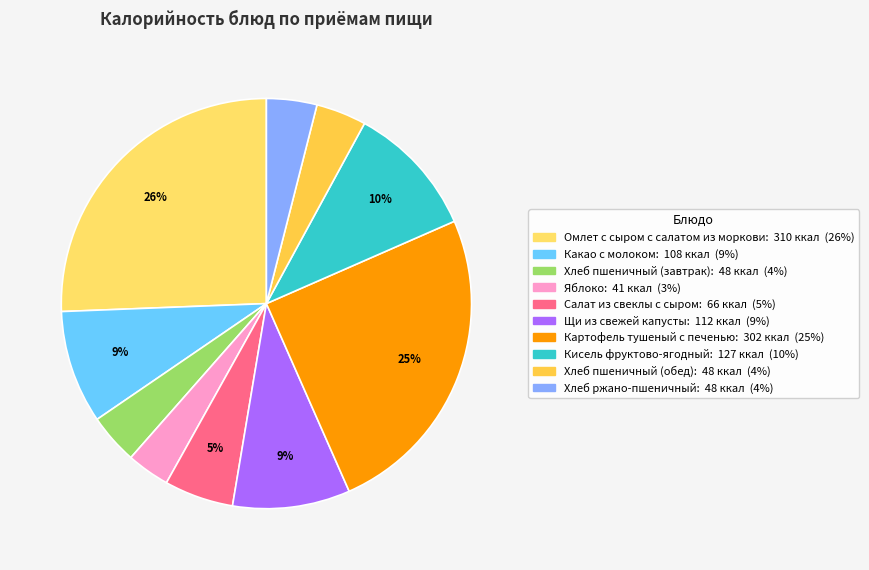

What is the smallest slice in the pie chart?

Яблоко